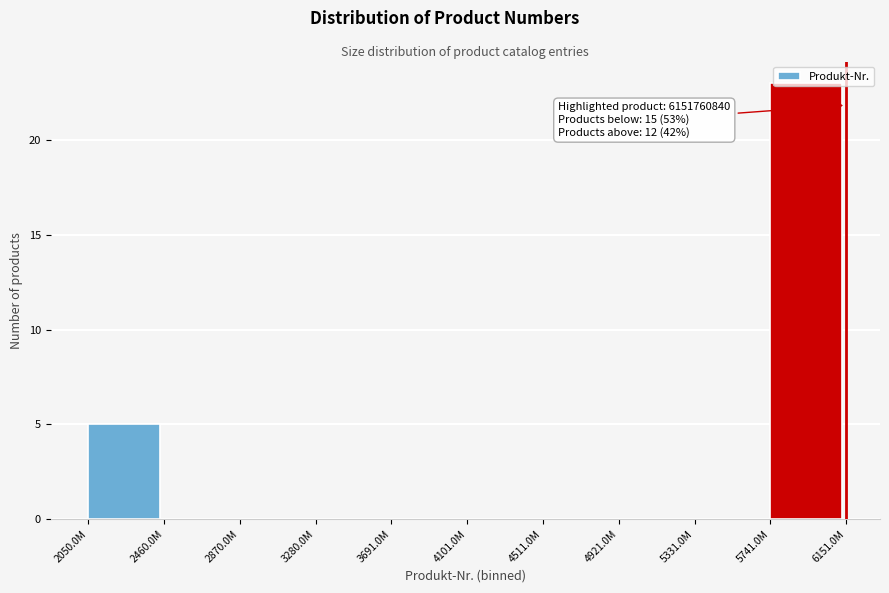

At which label is the value closest to 11?

2050.0M